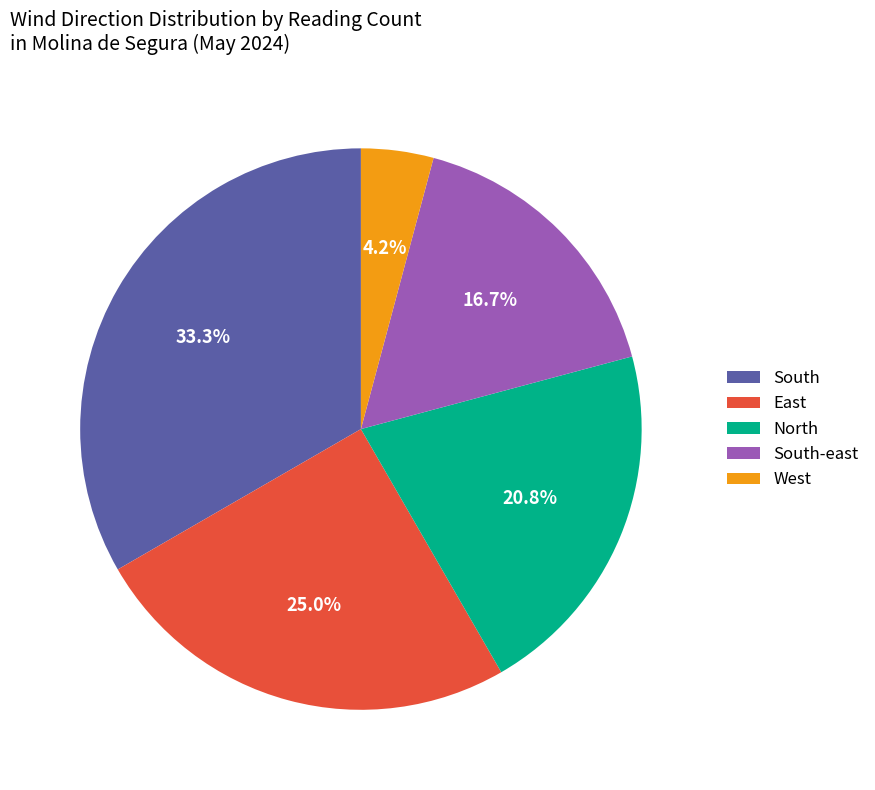

How many segments does this pie chart have?

5